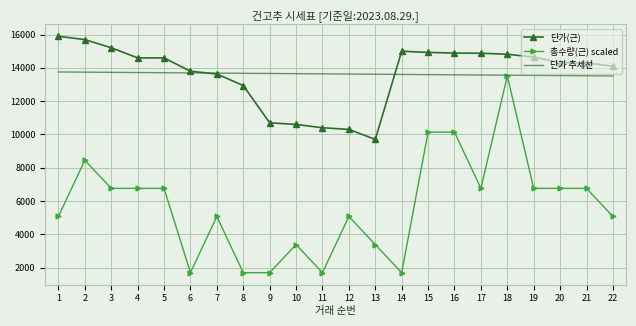

The value of 단가(근) at 6 is 13800.0. True or false?

True